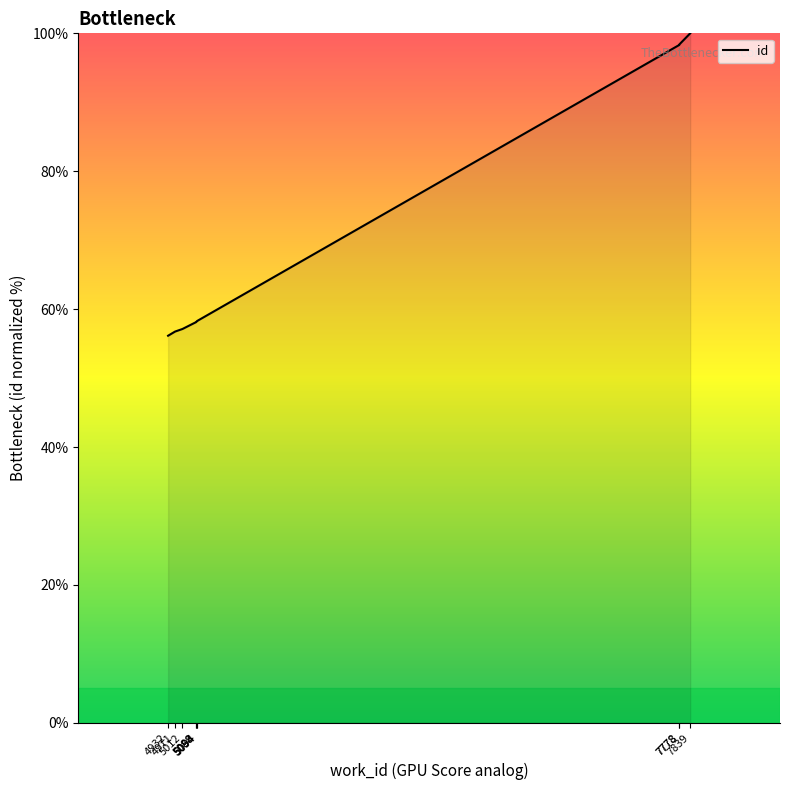

How many lines are shown in the chart?

1